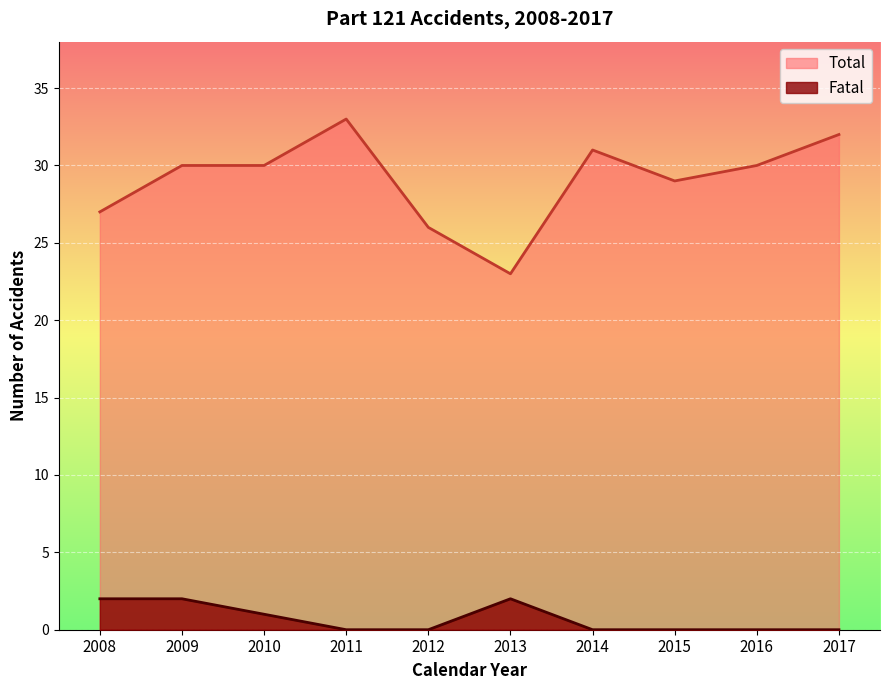

How many lines are shown in the chart?

2